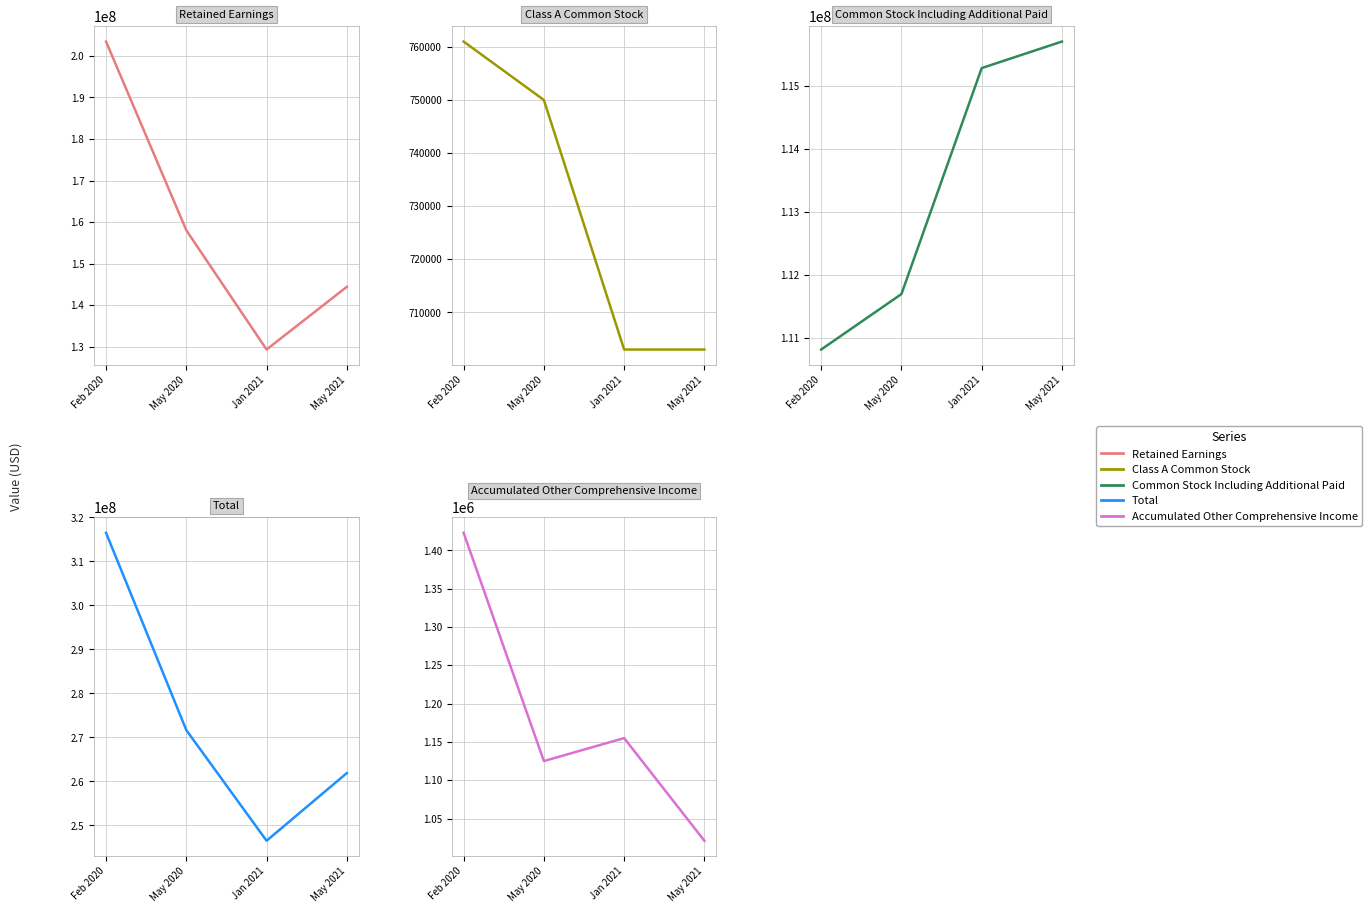

True or false: Accumulated Other Comprehensive Income has more than 0 interior local peaks.

True